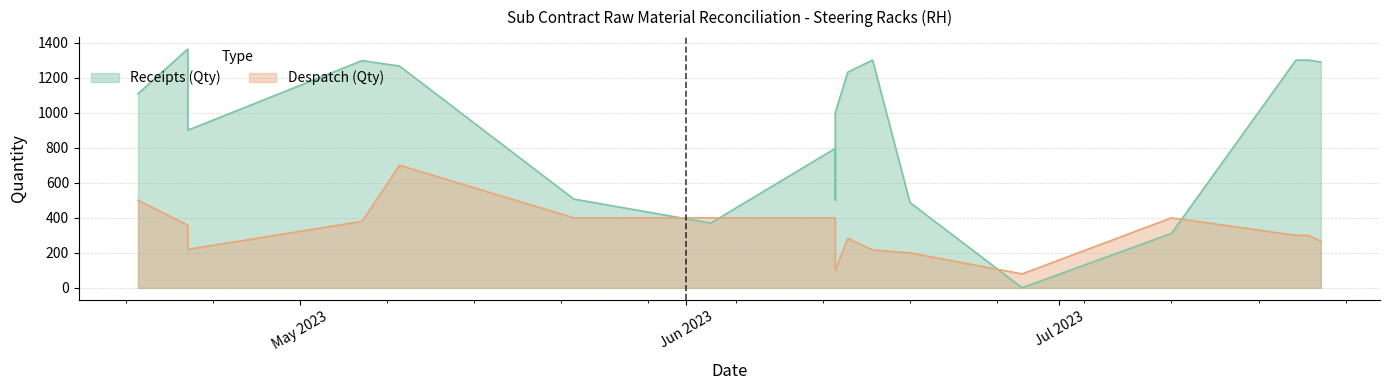

The Despatch (Qty) series shows 400 at 2023-06-13. True or false?

True